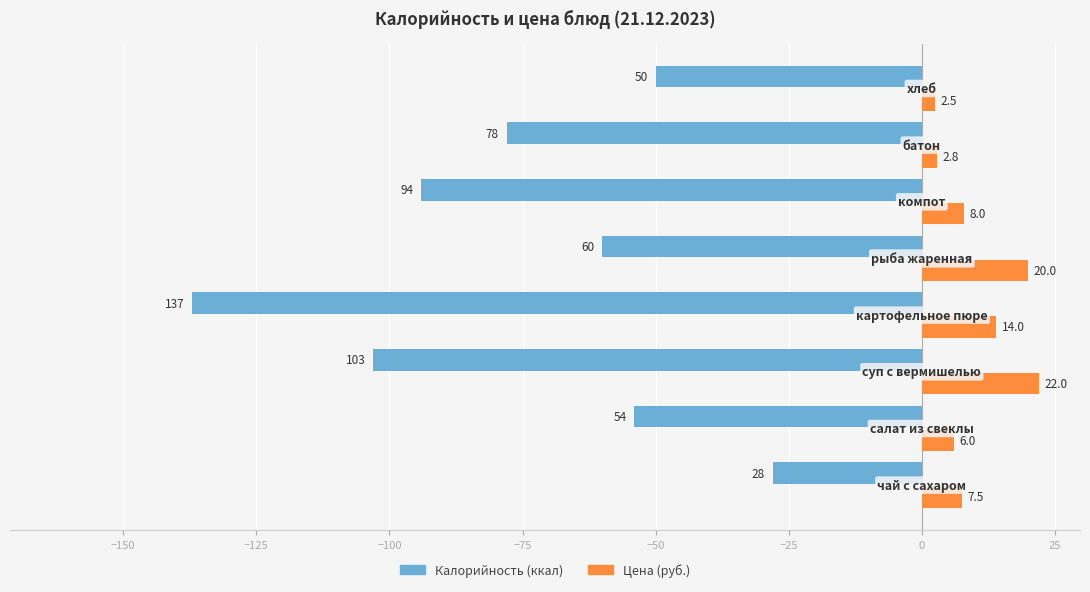

What is the maximum value shown in the chart?

22.0